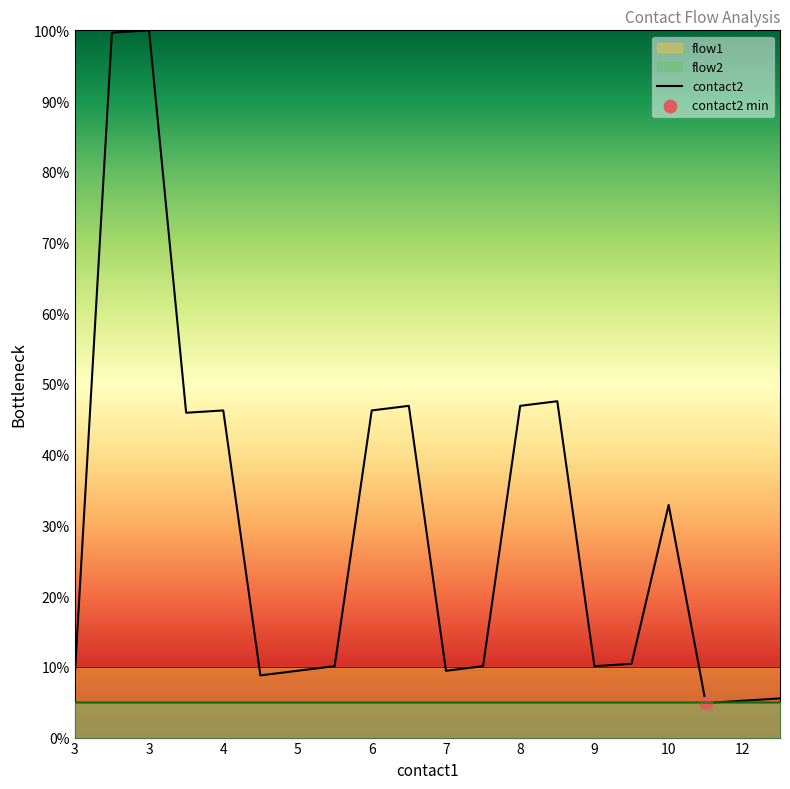

Which has a higher value, 3 or 6?

3